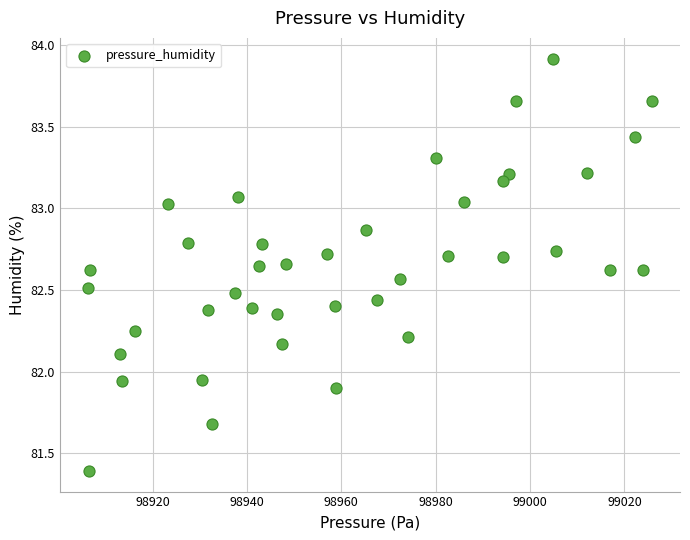

What is the range of X values (max minus min)?

119.5